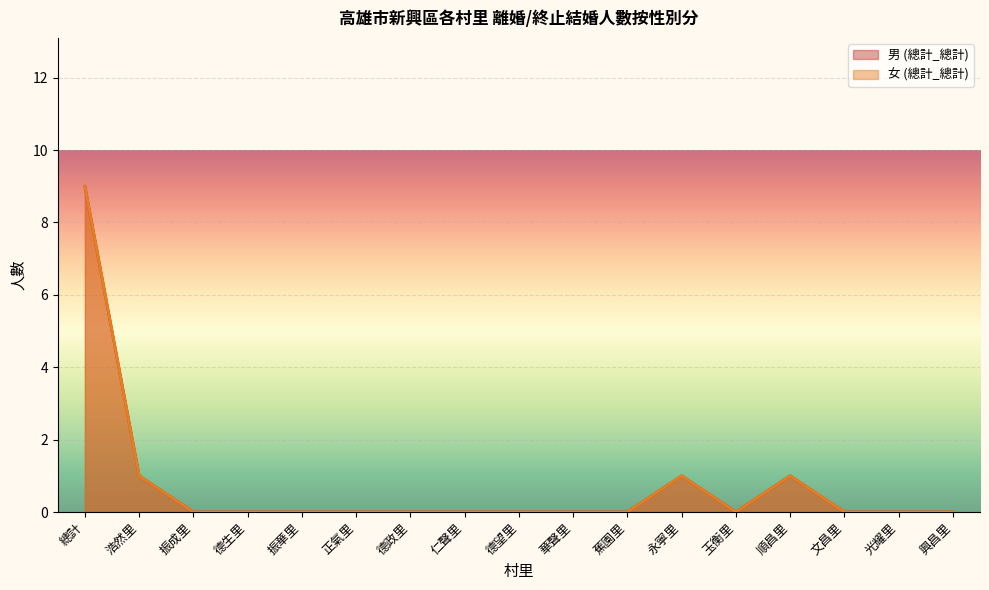

True or false: 男 (總計_總計) has a value of 1 at 永寧里.

True